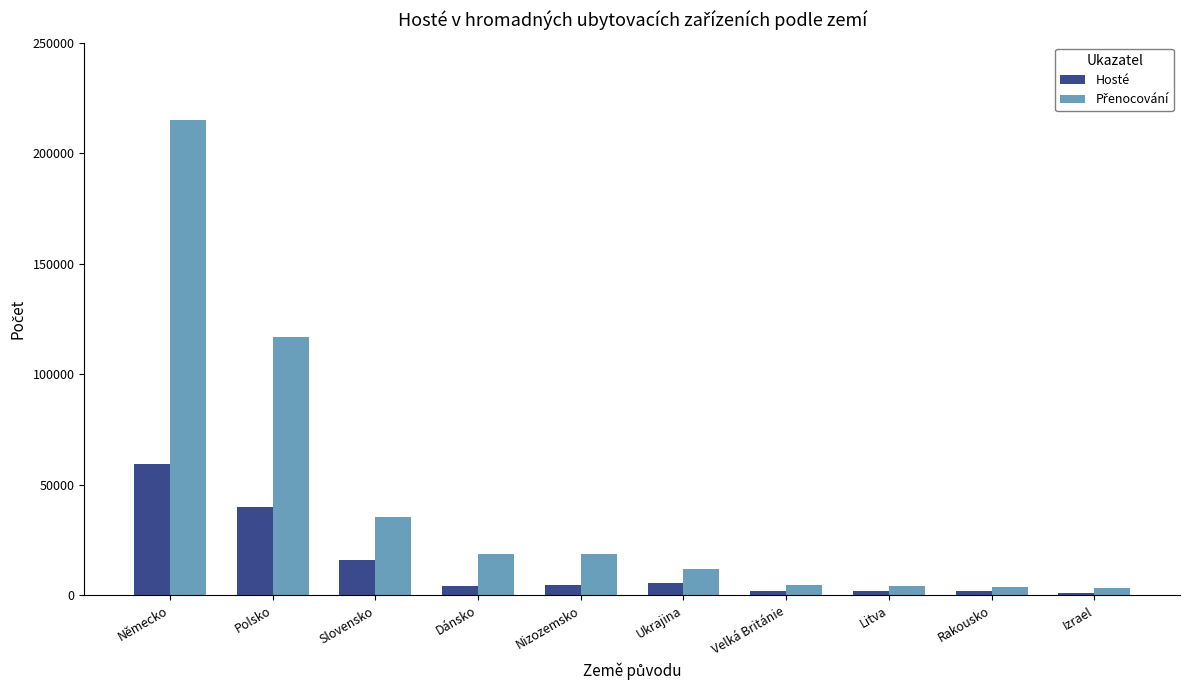

How many data points does each series have?

10